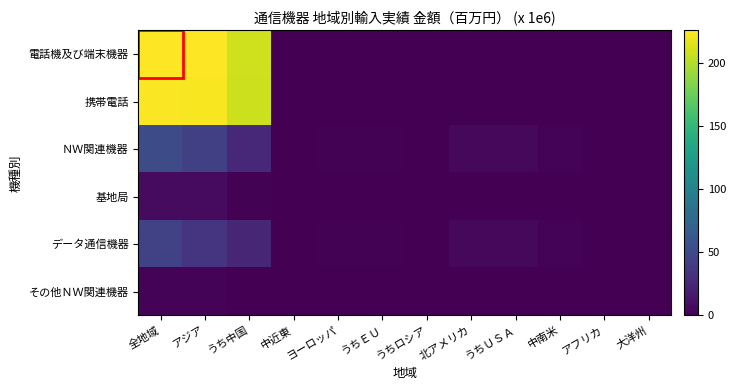

At how many categories does at least one series exceed 208?

3